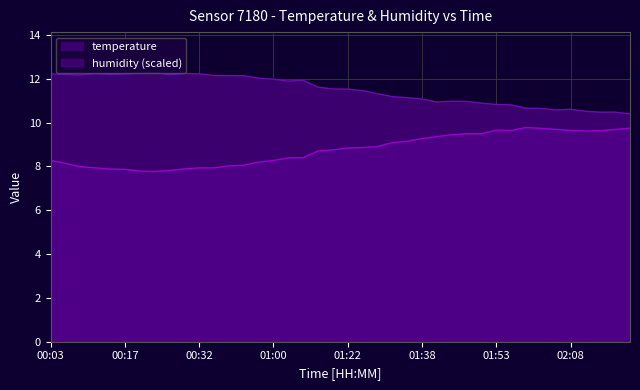

What is the value of the temperature point at the 33rd from the left?

10.7